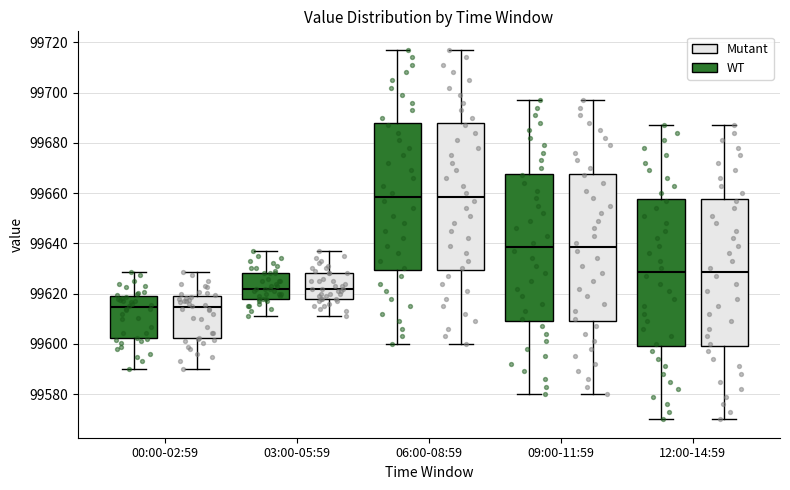

Reading left to right, transcribe this box plot: for each box, give where its median line is, the range the box spans, and where its two whiskers end, as read against the y-axis. The values are not printed on the chart, so give them approximately, as read against the axis.

00:00-02:59 (WT): median 99614, box 99602 to 99618, whiskers 99590 to 99628
00:00-02:59 (Mutant): median 99614, box 99602 to 99618, whiskers 99590 to 99628
03:00-05:59 (WT): median 99622, box 99618 to 99628, whiskers 99612 to 99638
03:00-05:59 (Mutant): median 99622, box 99618 to 99628, whiskers 99612 to 99638
06:00-08:59 (WT): median 99658, box 99630 to 99688, whiskers 99600 to 99718
06:00-08:59 (Mutant): median 99658, box 99630 to 99688, whiskers 99600 to 99718
09:00-11:59 (WT): median 99638, box 99610 to 99668, whiskers 99580 to 99698
09:00-11:59 (Mutant): median 99638, box 99610 to 99668, whiskers 99580 to 99698
12:00-14:59 (WT): median 99628, box 99600 to 99658, whiskers 99570 to 99688
12:00-14:59 (Mutant): median 99628, box 99600 to 99658, whiskers 99570 to 99688